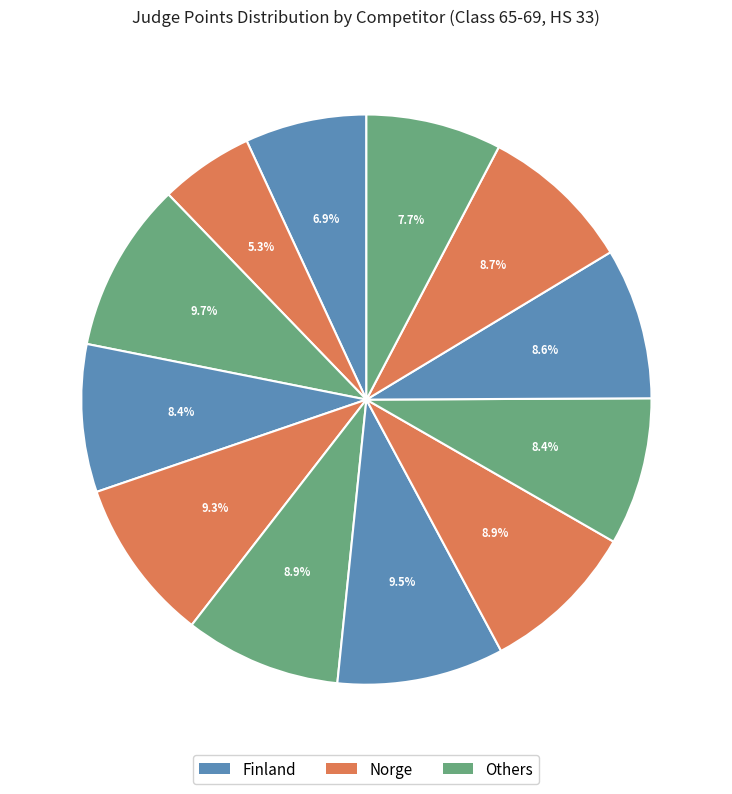

Count the number of slices in the pie.

12